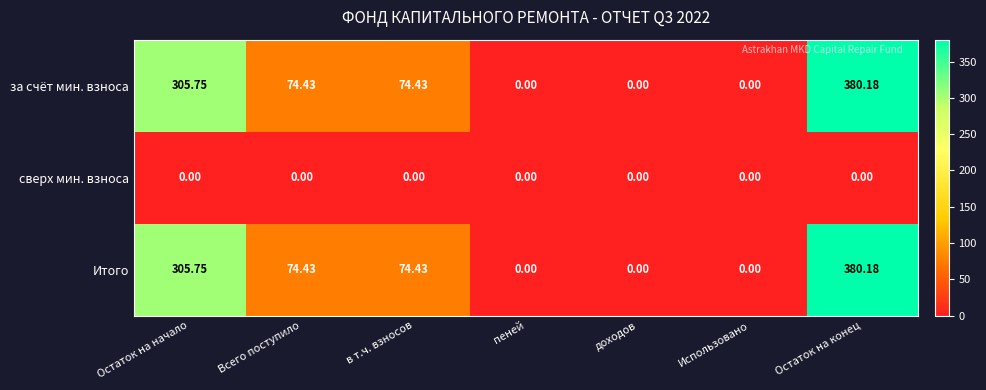

At which category is the sum across all series the highest?

Остаток на конец